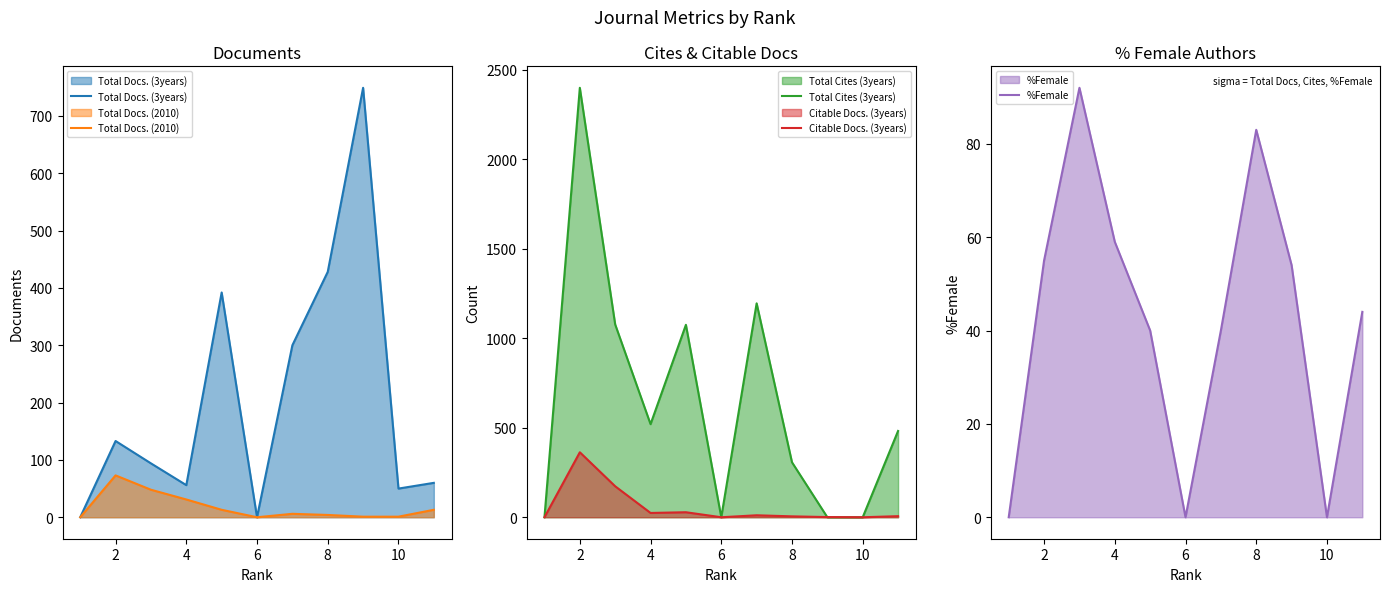

The value of Total Docs. (3years) at 6 is 0. True or false?

True